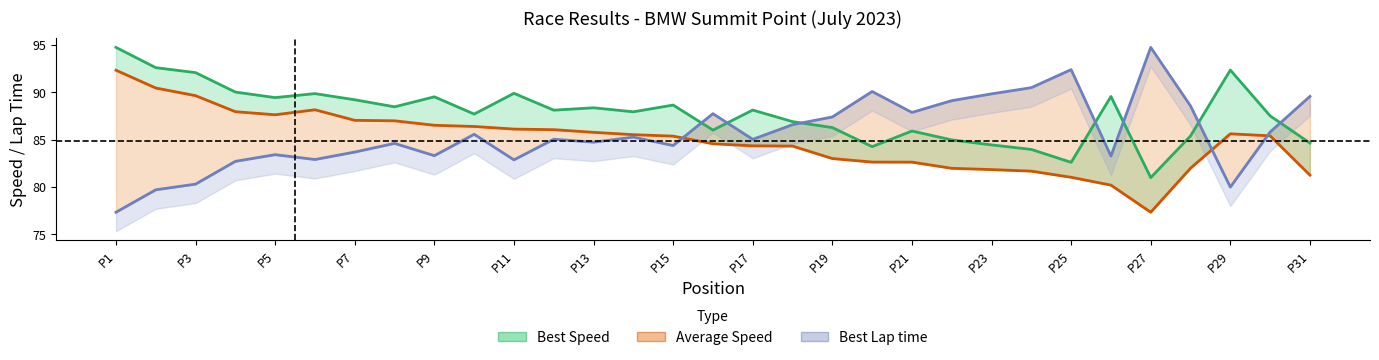

The Best Lap time series shows 92.4 at P25. True or false?

True